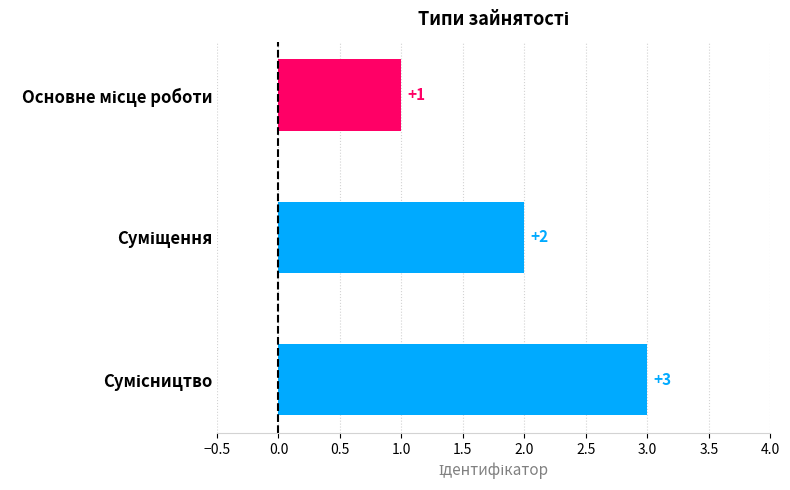

What is the greatest value displayed?

3